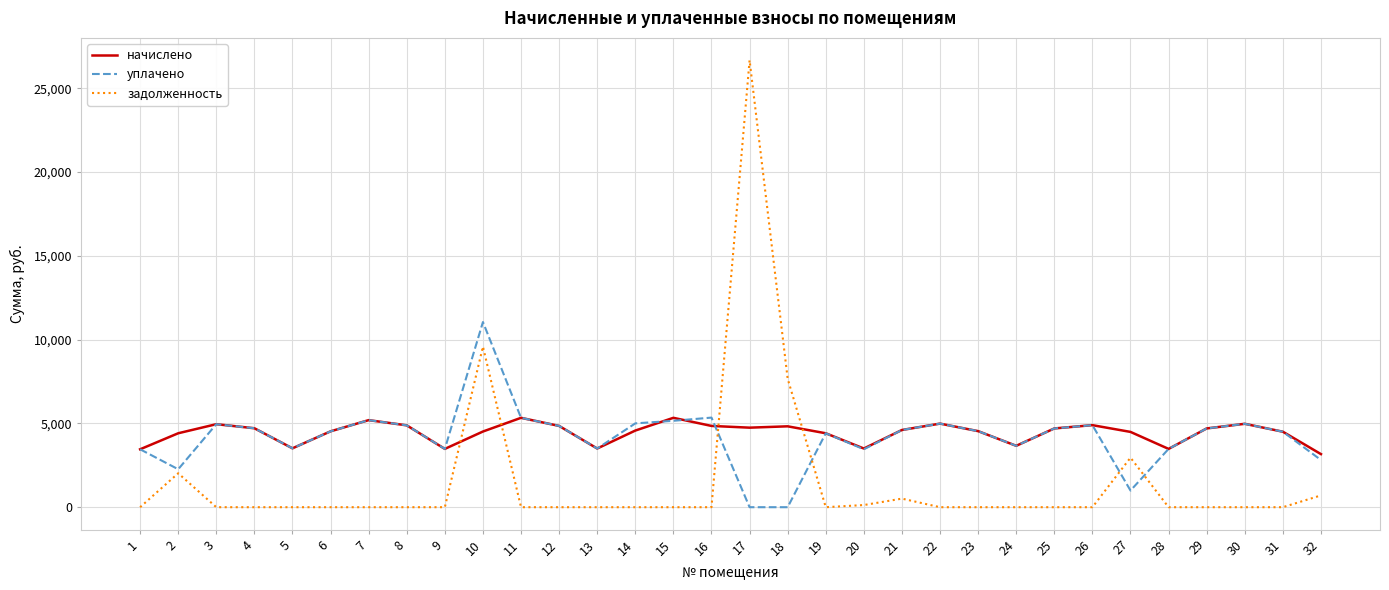

What is the maximum value for уплачено?

11050.0